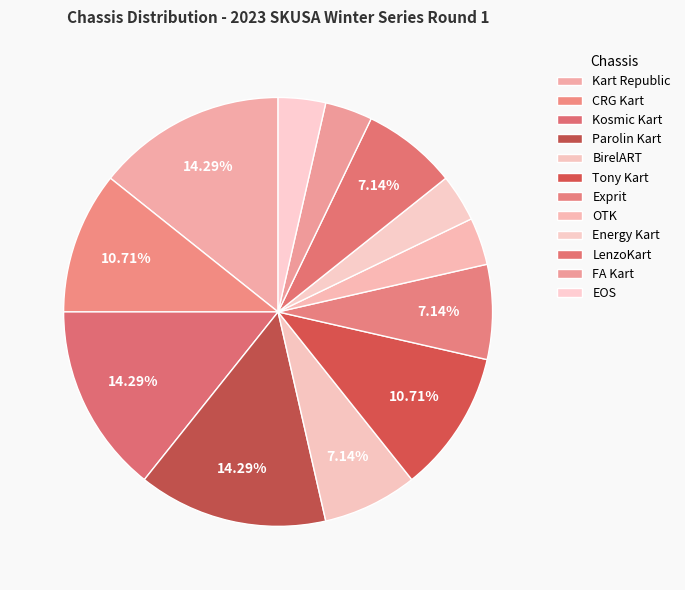

How many segments does this pie chart have?

12